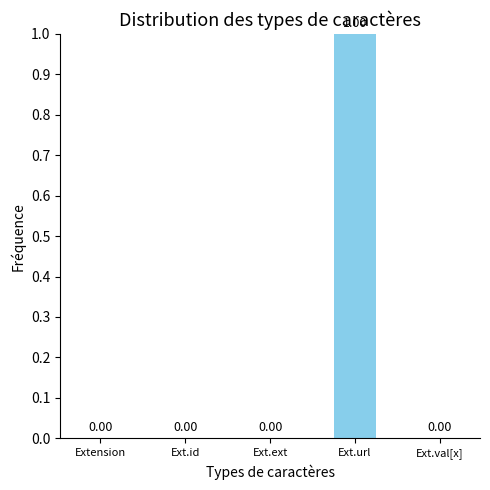

How many values exceed 0?

1